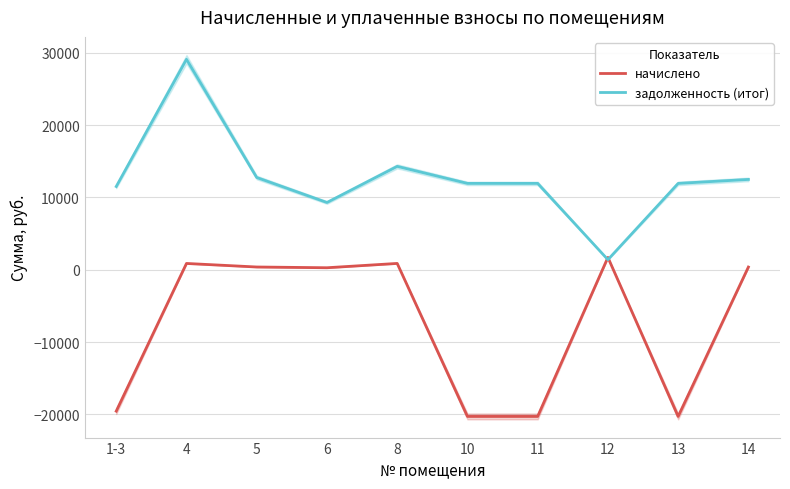

What are all the series names shown in the legend?

начислено, задолженность (итог)